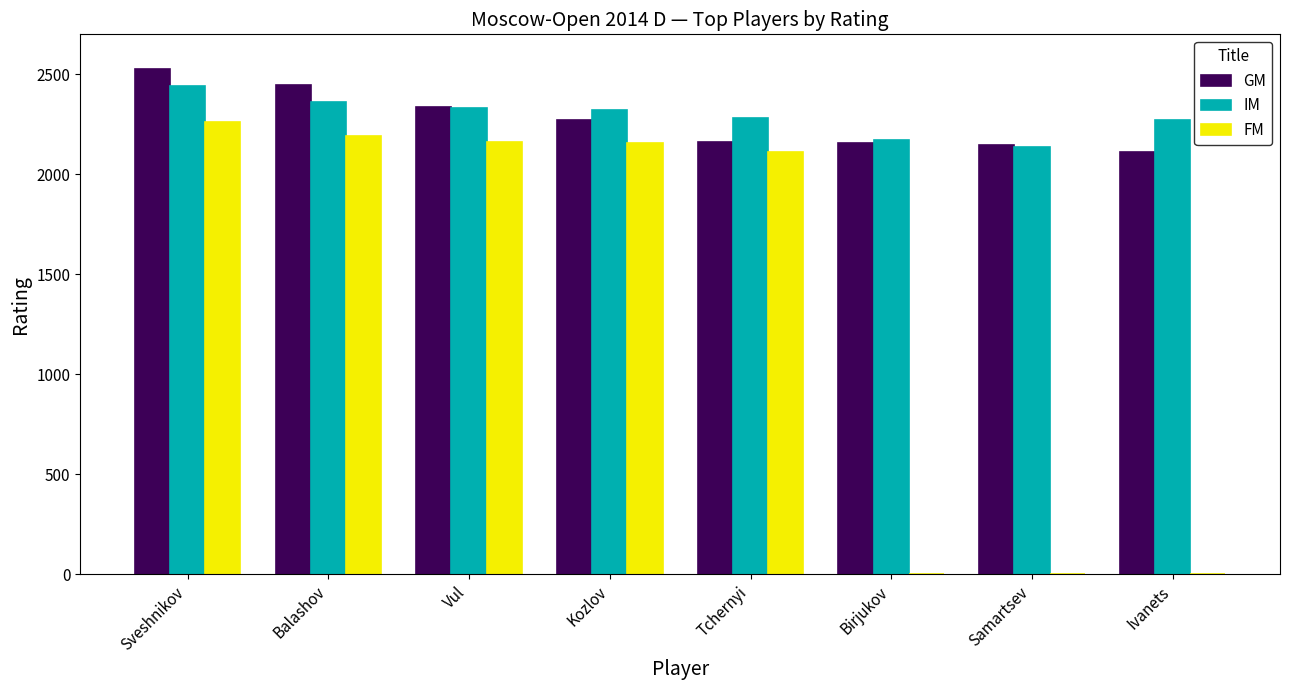

The value of GM at Sveshnikov is 2528. True or false?

True